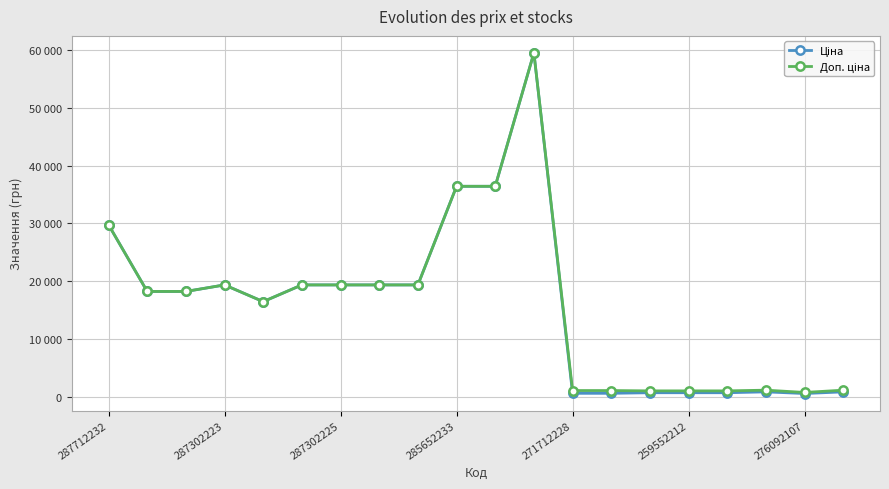

Is this an area chart (filled region under the line)?

No